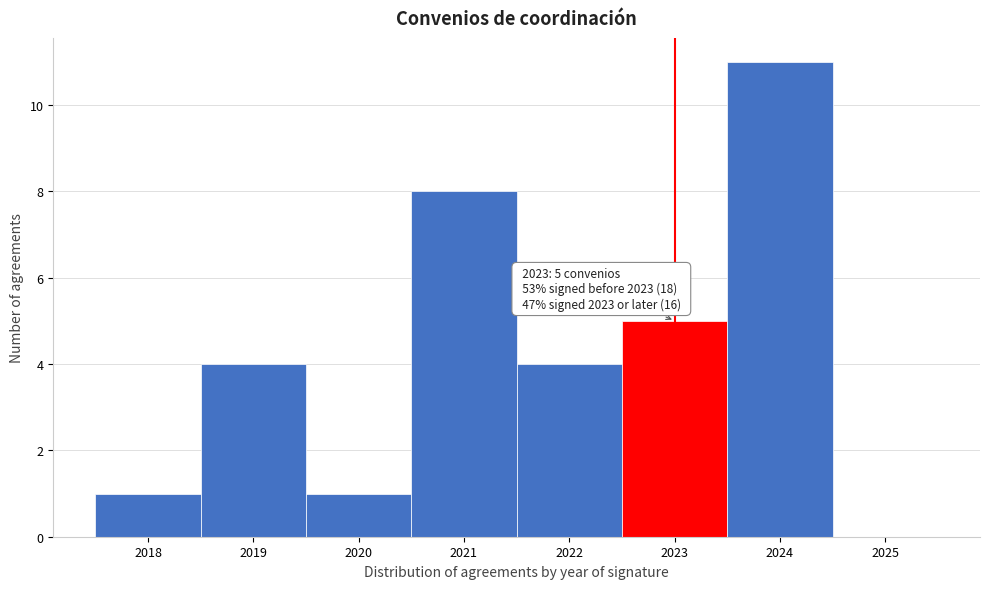

Which range on the x-axis has the tallest bar?

2023.5 to 2024.5